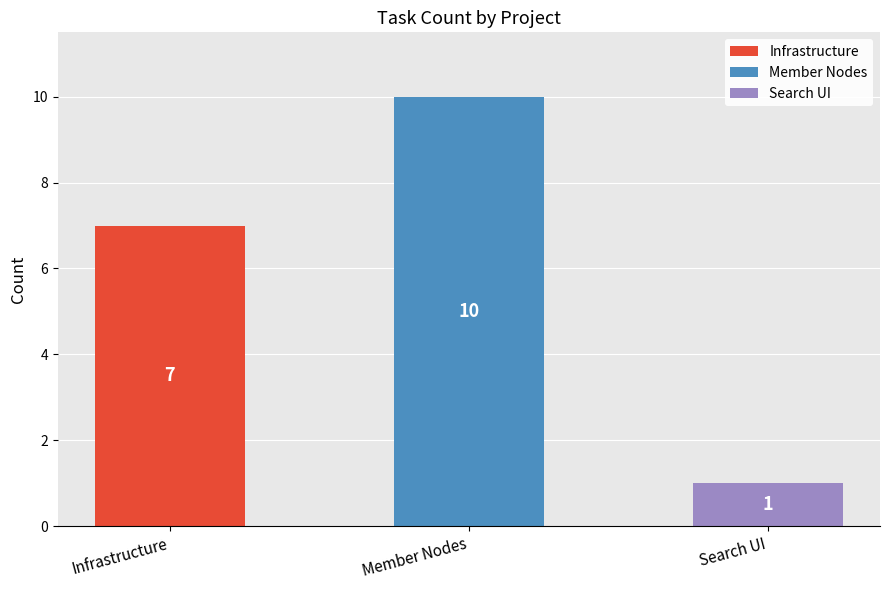

At which category is the sum across all series the highest?

Member Nodes